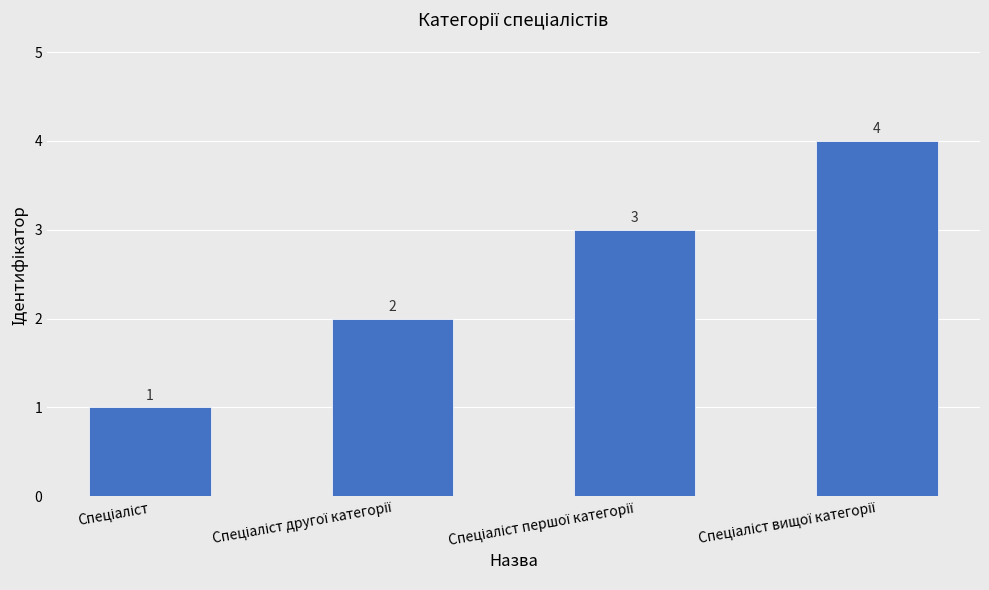

What is the value of the 4th bar from the left?

4